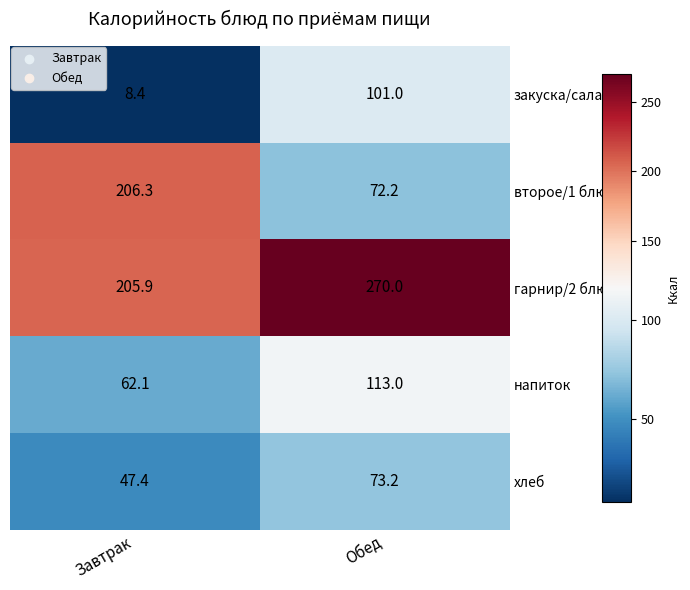

Rank the series by their maximum value, from lowest to highest.

хлеб, закуска/салат, напиток, второе/1 блюдо, гарнир/2 блюдо